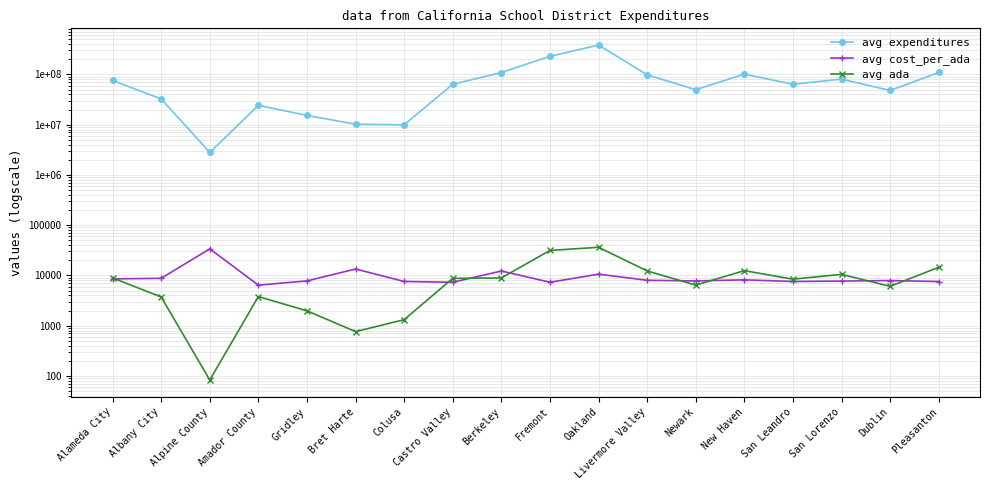

What position from the left is Amador County?

4